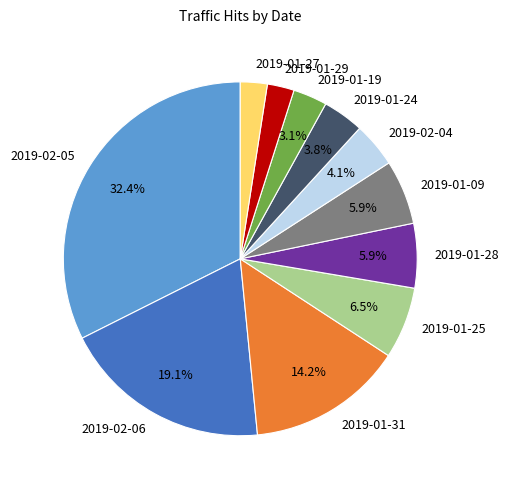

What percentage do 2019-01-25 and 2019-01-28 together represent?

12.4%